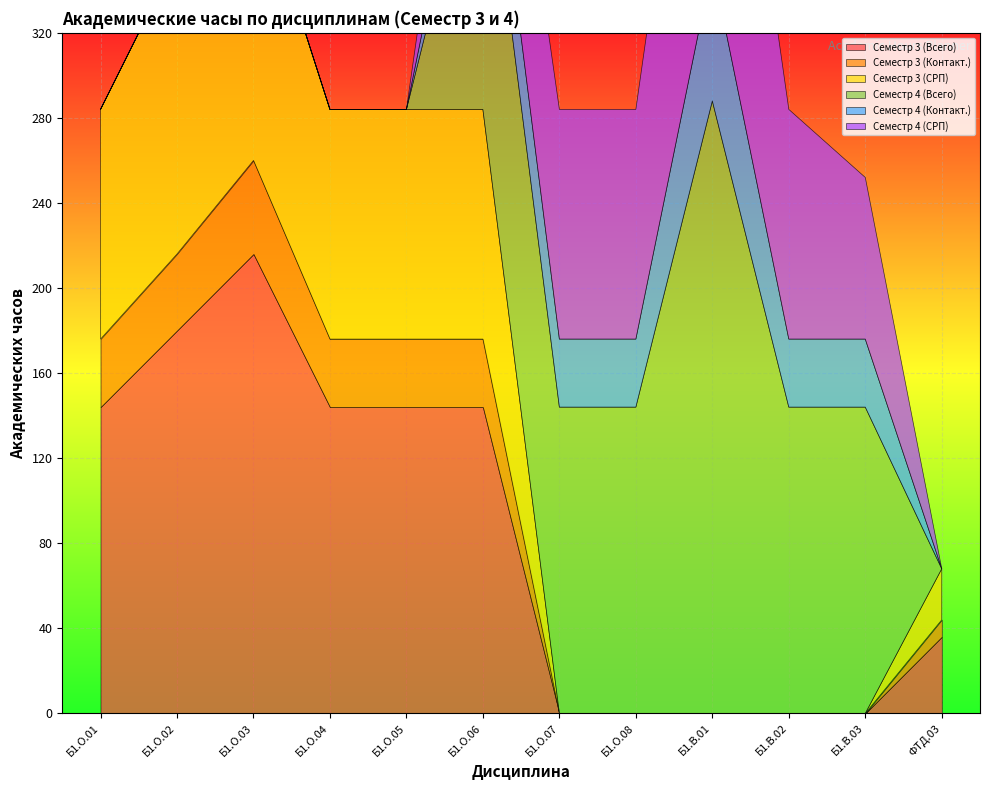

What is the total value across all series at Б1.О.07?

284